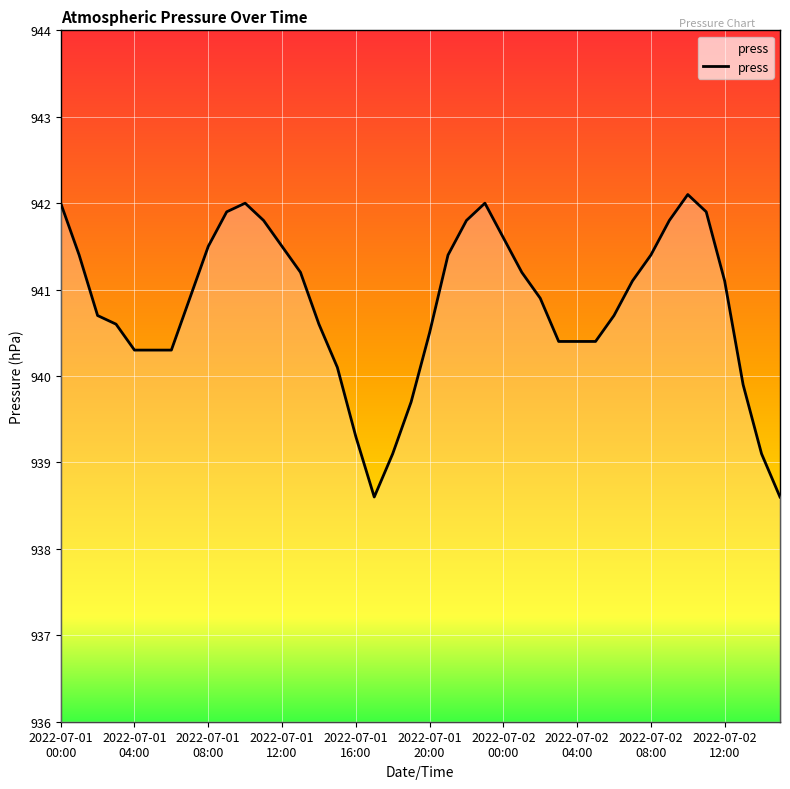

Rank the categories by value from lowest to highest.

2022-07-01 17:00, 2022-07-02 15:00, 2022-07-01 18:00, 2022-07-02 14:00, 2022-07-01 16:00, 2022-07-01 19:00, 2022-07-02 13:00, 2022-07-01 15:00, 2022-07-01 04:00, 2022-07-01 05:00, 2022-07-01 06:00, 2022-07-02 03:00, 2022-07-02 04:00, 2022-07-02 05:00, 2022-07-01 20:00, 2022-07-01 03:00, 2022-07-01 14:00, 2022-07-01 02:00, 2022-07-02 06:00, 2022-07-01 07:00, 2022-07-02 02:00, 2022-07-02 07:00, 2022-07-02 12:00, 2022-07-01 13:00, 2022-07-02 01:00, 2022-07-01 01:00, 2022-07-01 21:00, 2022-07-02 08:00, 2022-07-01 08:00, 2022-07-01 12:00, 2022-07-02 00:00, 2022-07-01 11:00, 2022-07-01 22:00, 2022-07-02 09:00, 2022-07-01 09:00, 2022-07-02 11:00, 2022-07-01 00:00, 2022-07-01 10:00, 2022-07-01 23:00, 2022-07-02 10:00